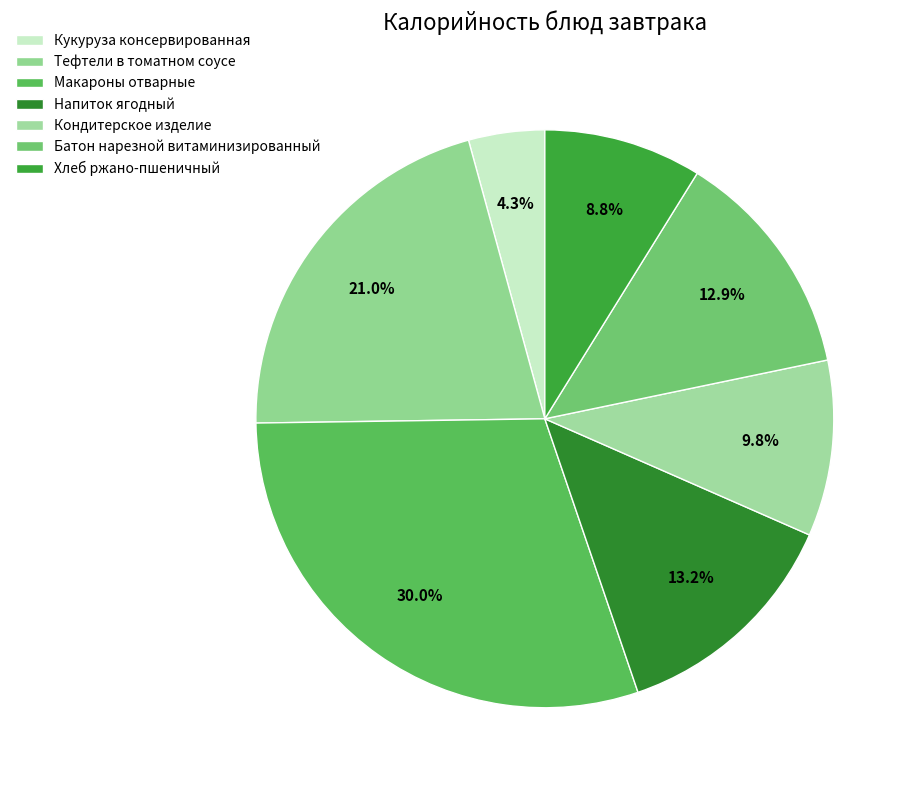

Is the sum of Напиток ягодный and Хлеб ржано-пшеничный greater than half?

No